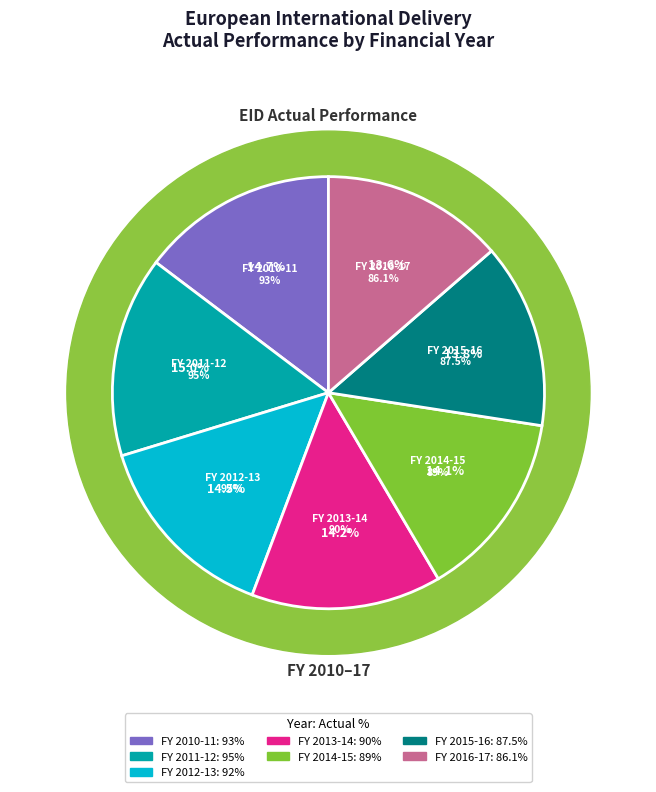

Which has a higher value, FY 2016-17 or FY 2010-11?

FY 2010-11